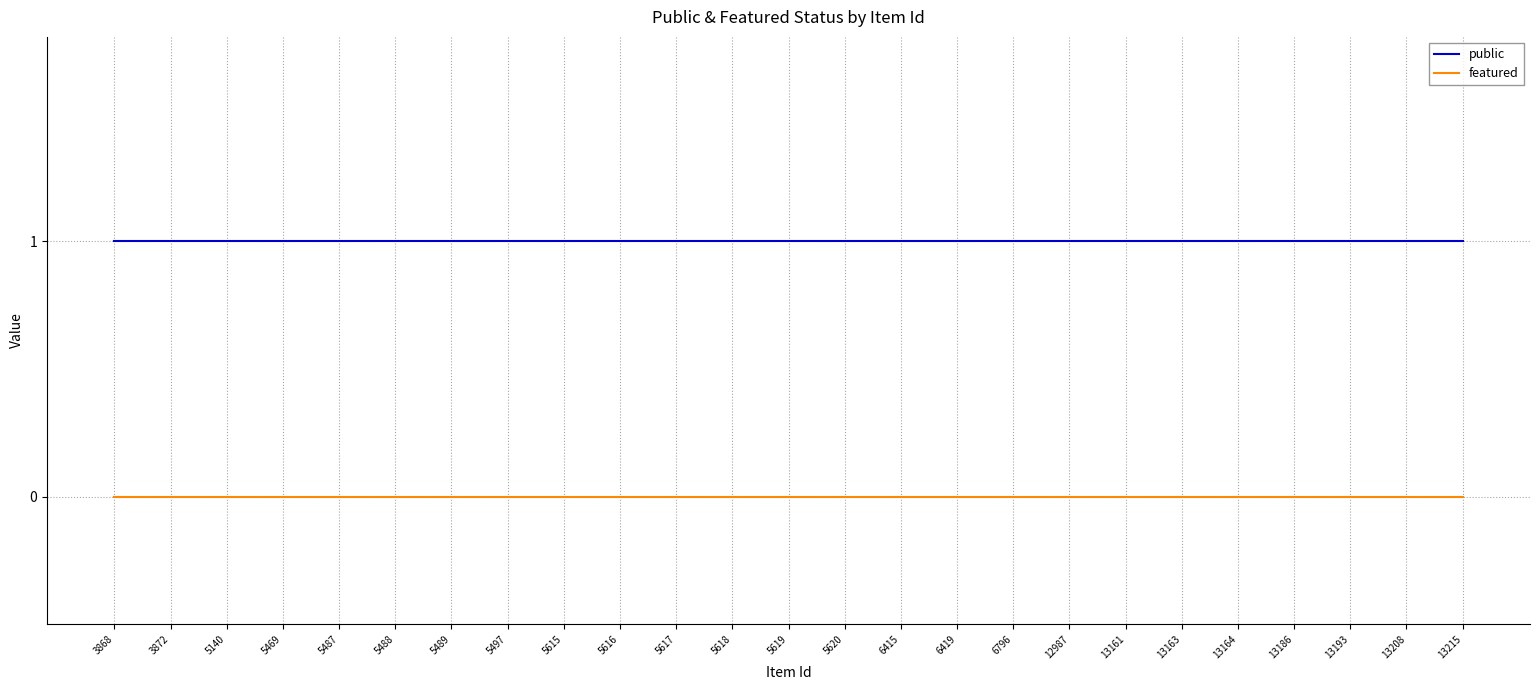

True or false: featured and public intersect in this chart.

False